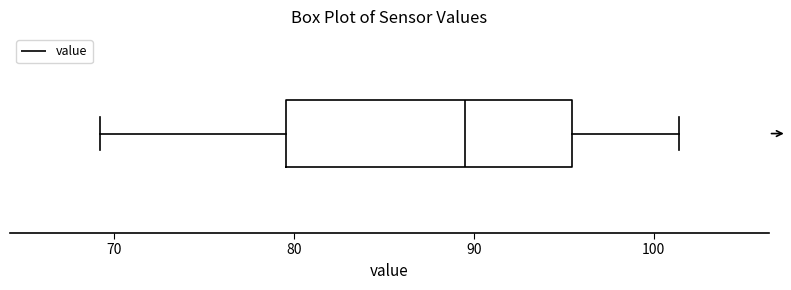

Transcribe this box plot: give where the median line is, the range the box spans, and where the two whiskers end, as read against the x-axis. The values are not printed on the chart, so give them approximately, as read against the axis.

median 90, box 80 to 95, whiskers 69 to 101